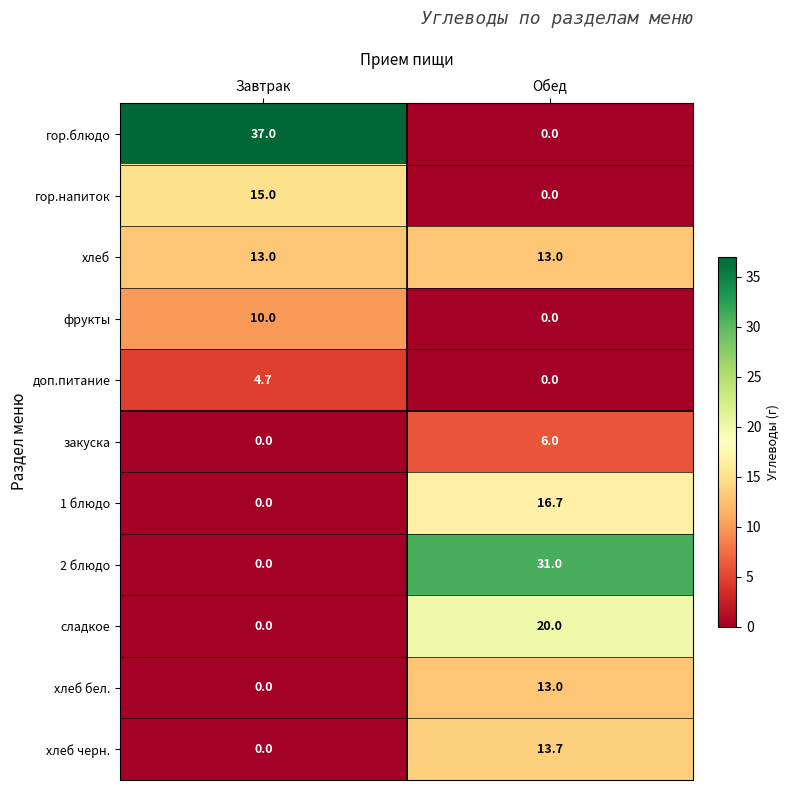

Which category has the lowest value in the 2 блюдо series?

Завтрак